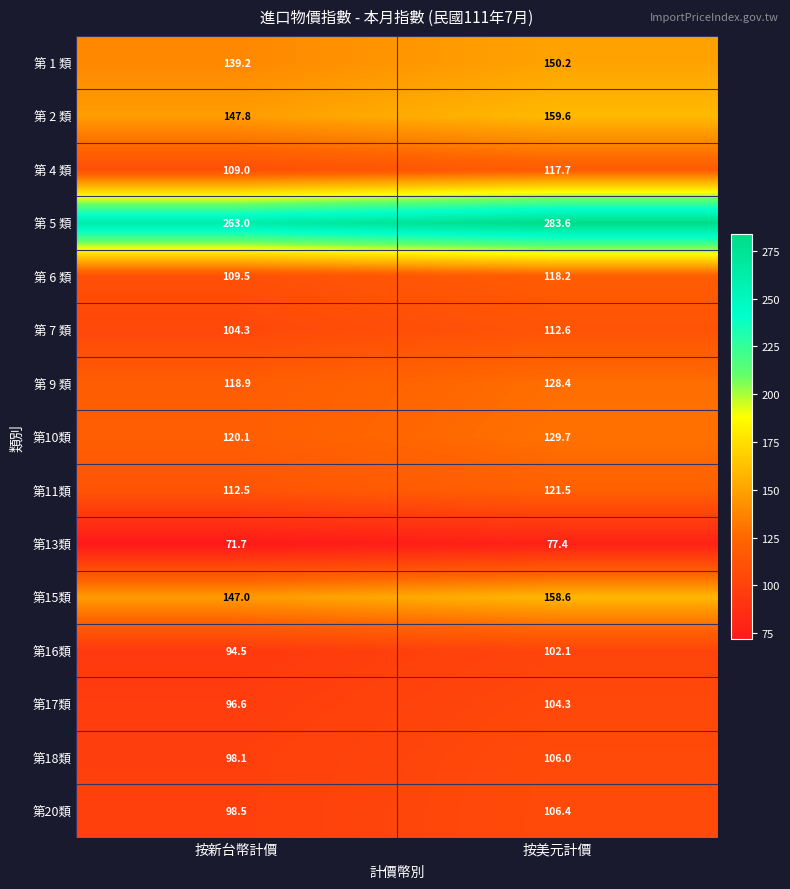

The 第 9 類 series shows 118.9 at 按新台幣計價. True or false?

True